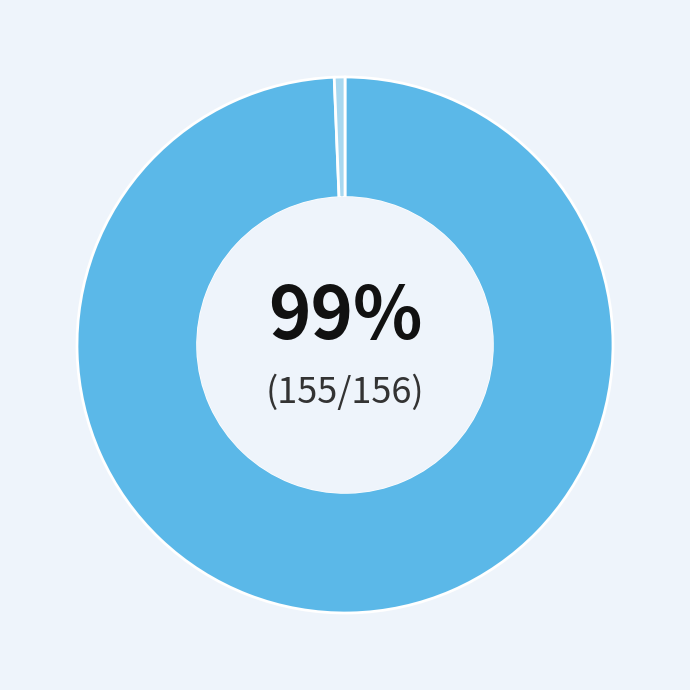

To the nearest percent, what is the average slice percentage?

50%